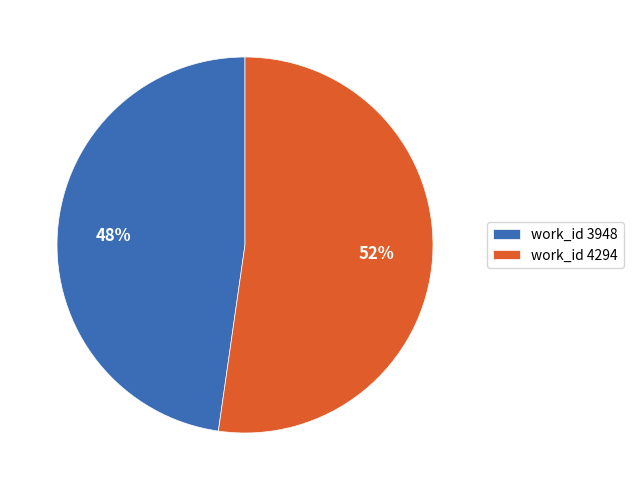

Count the number of slices in the pie.

2